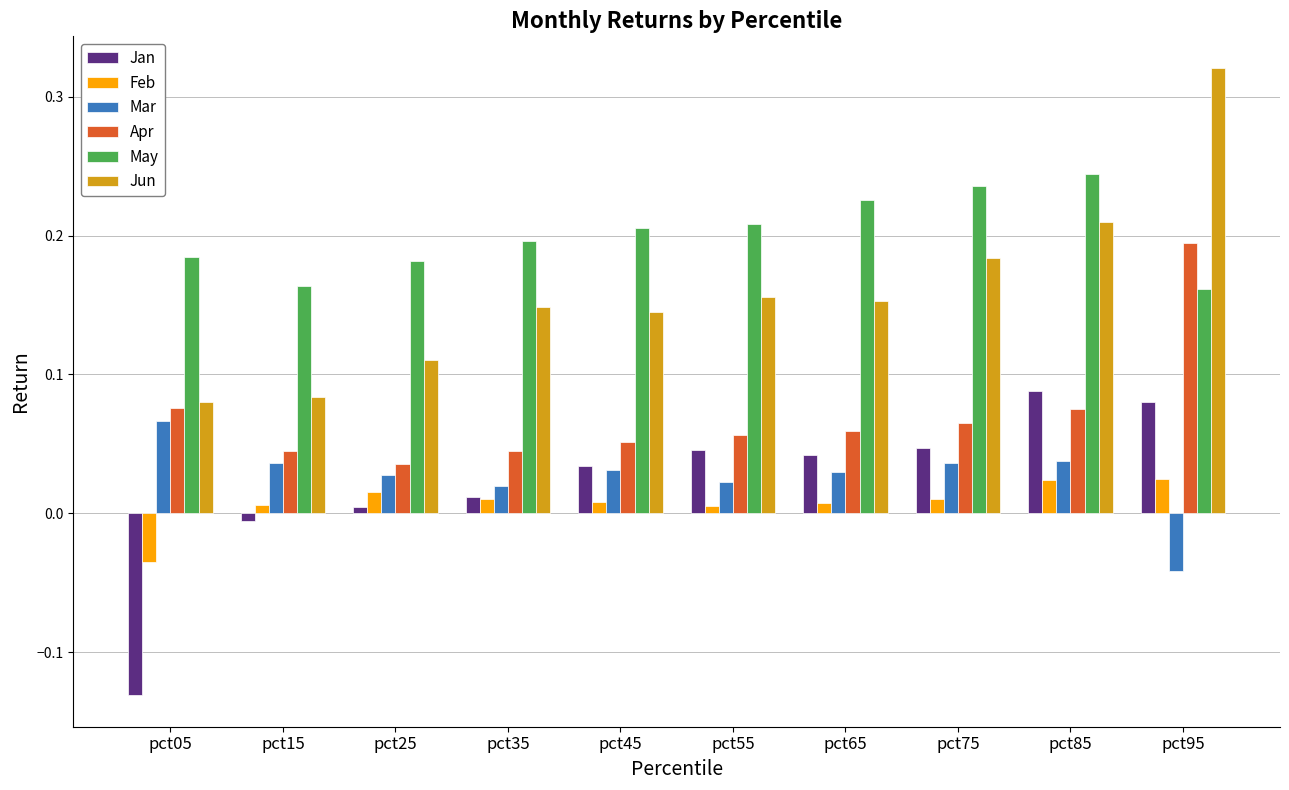

The value of Jan at pct55 is 0.0. True or false?

True